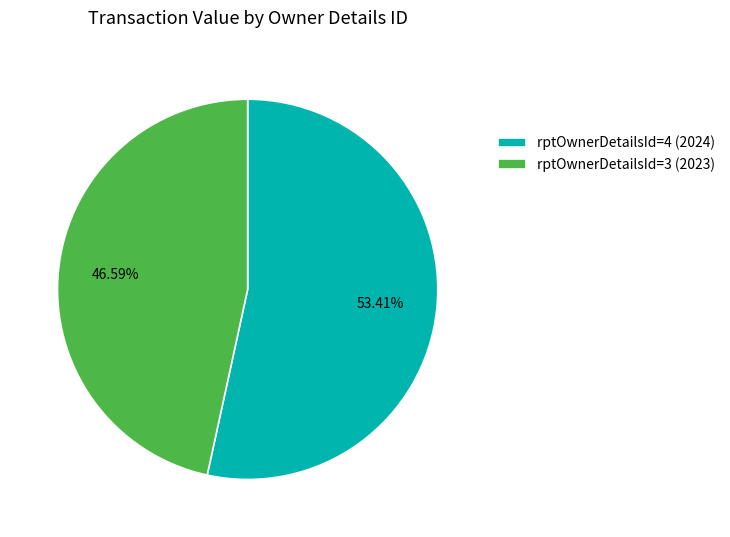

What percentage is NOT represented by rptOwnerDetailsId=3 (2023)?

53.4%